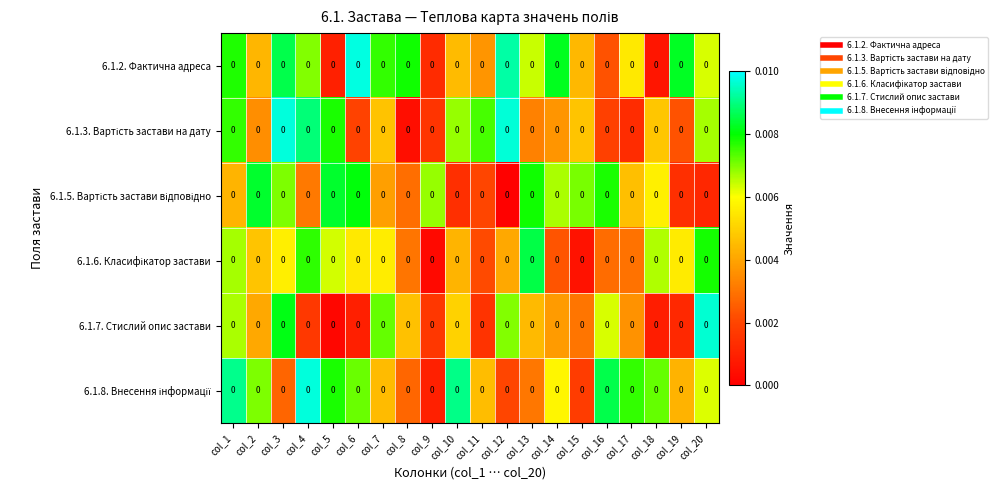

Is the value of 6.1.6. Класифікатор застави at col_1 greater than the value of 6.1.7. Стислий опис застави at col_14?

Yes